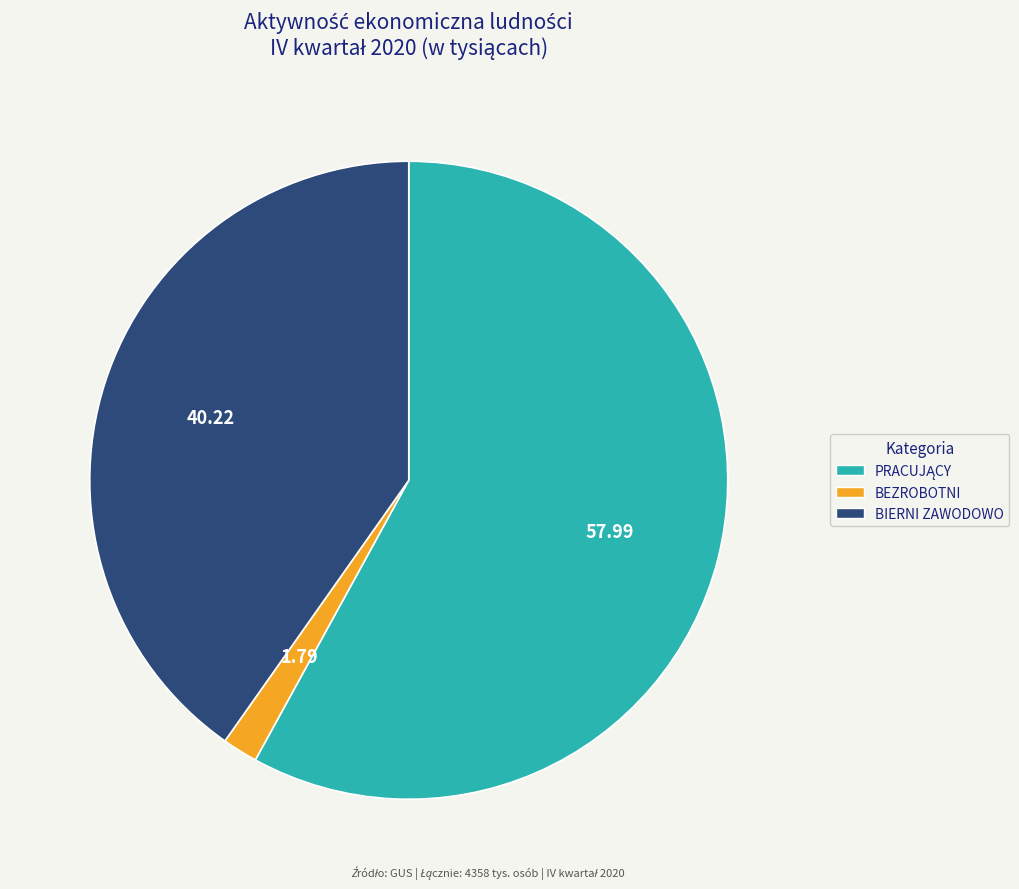

Which slice is the smallest?

BEZROBOTNI